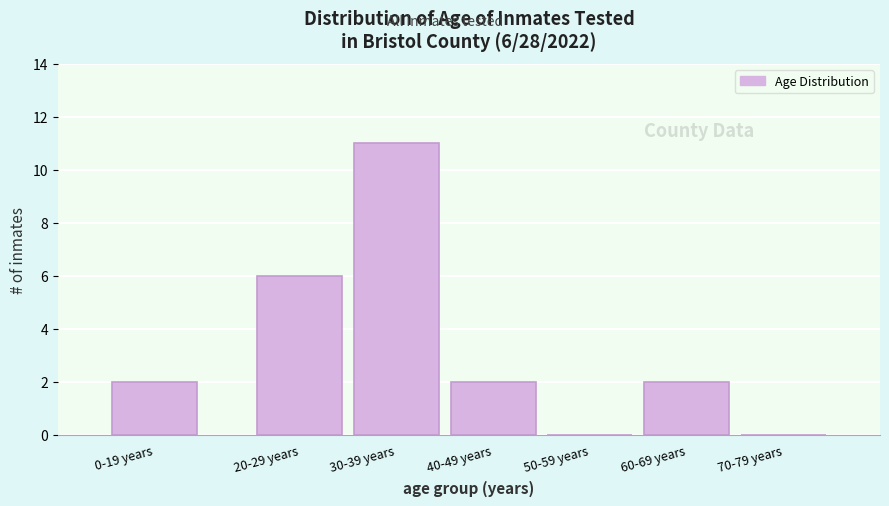

Reading right to left, extract all data points from this chart.

70-79 years=0	60-69 years=2	50-59 years=0	40-49 years=2	30-39 years=11	20-29 years=6	0-19 years=2